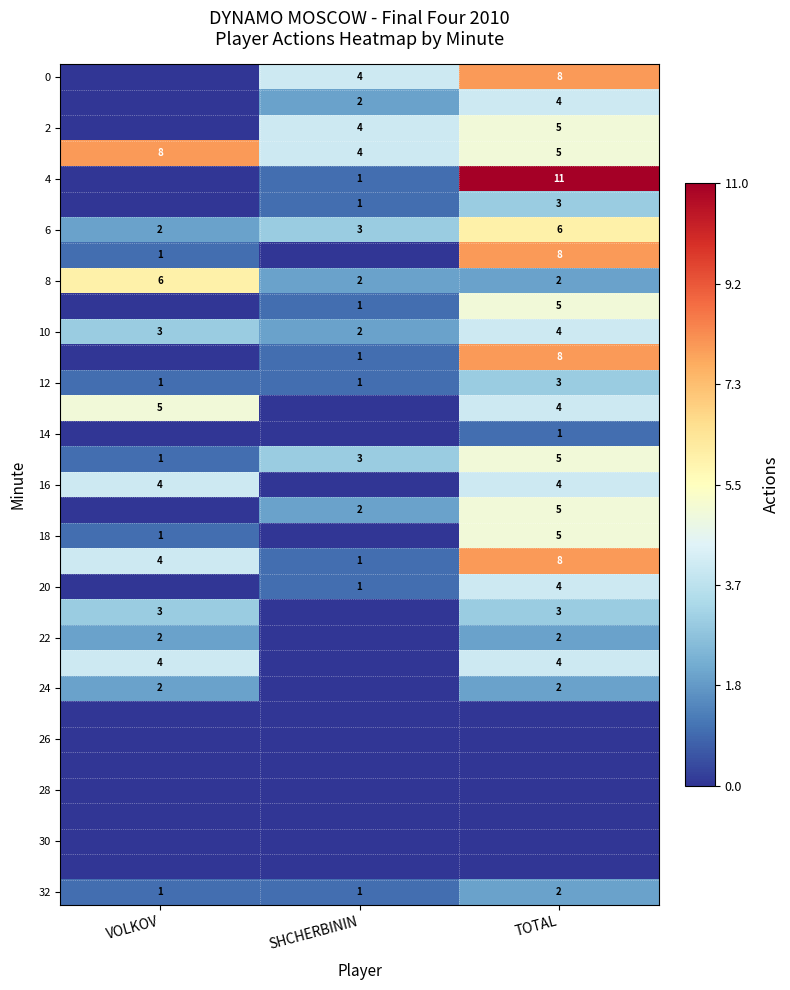

Which label corresponds to the largest value in the chart?

TOTAL